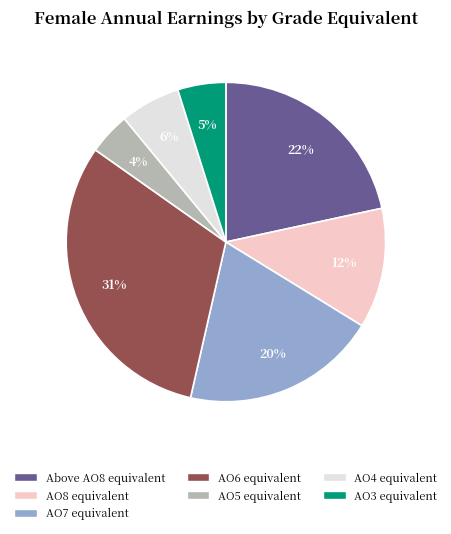

To the nearest percent, what is the difference between the AO6 equivalent and AO4 equivalent slice percentages?

25%